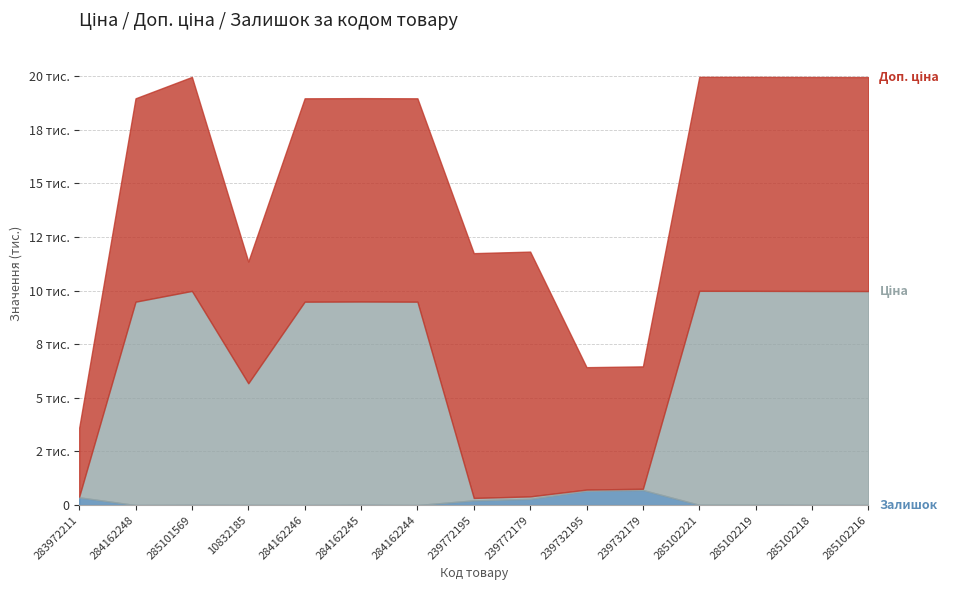

List the series in order of their peak value, lowest first.

Залишок, Ціна, Доп. ціна